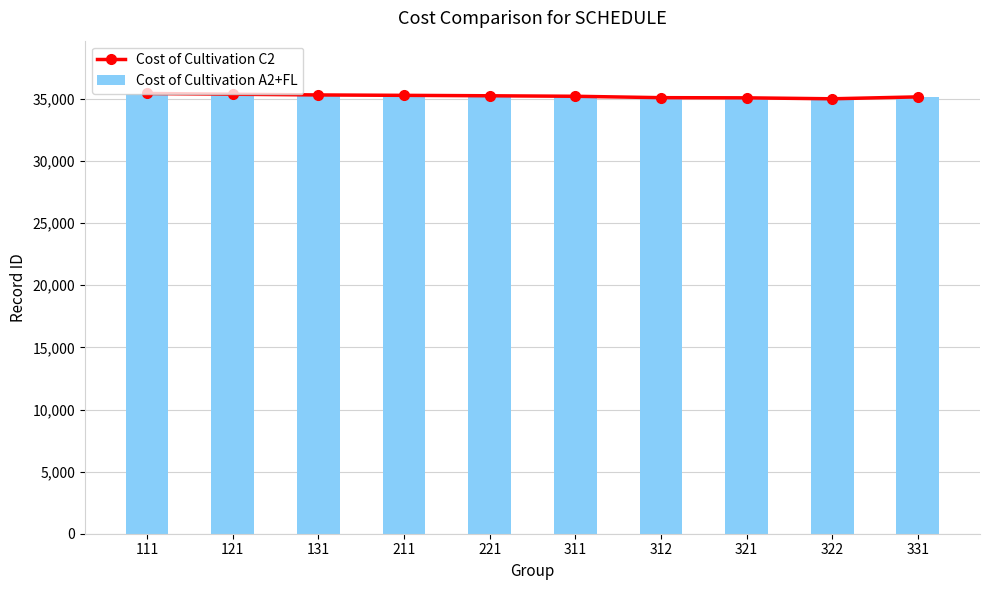

Are the bars grouped side by side (vs. stacked)?

Yes